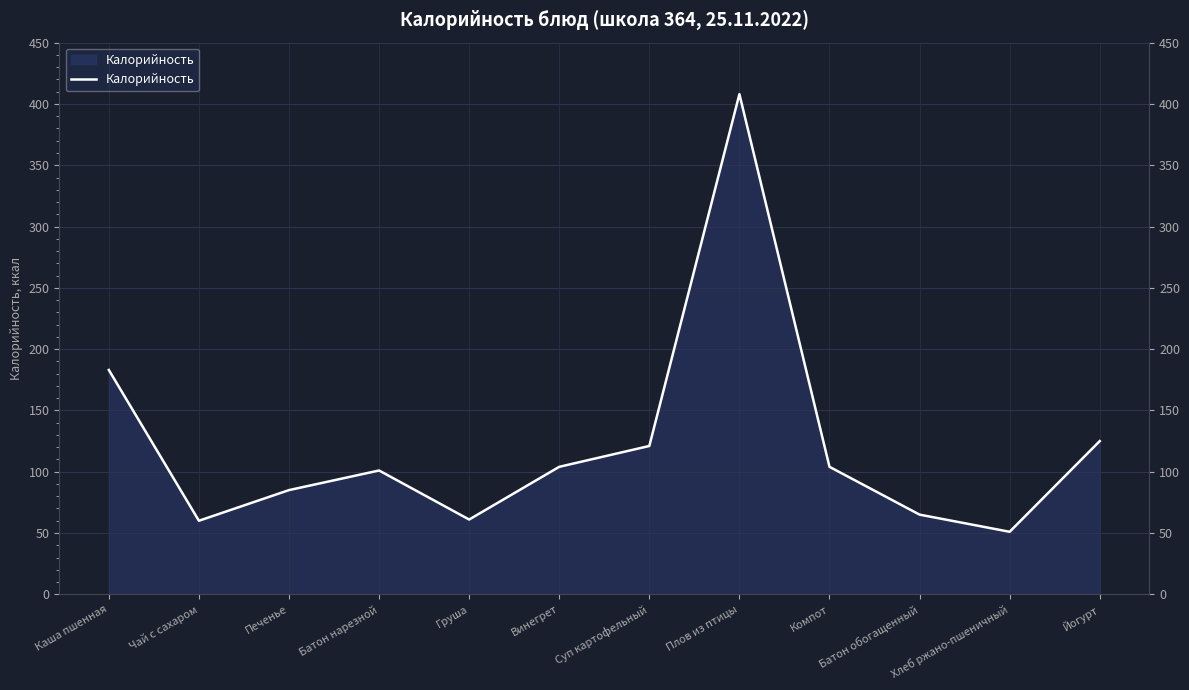

How many values are below 104?

6